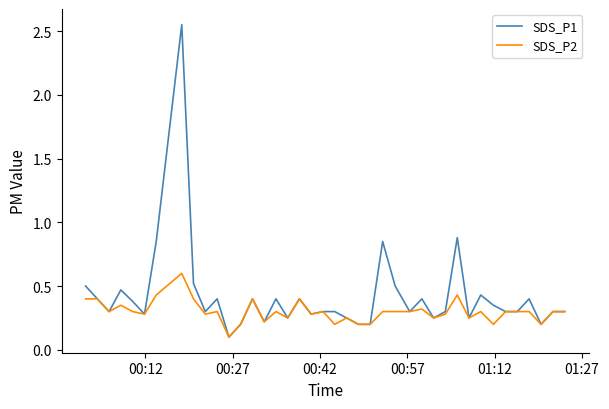

Rank the series by their maximum value, from lowest to highest.

SDS_P2, SDS_P1